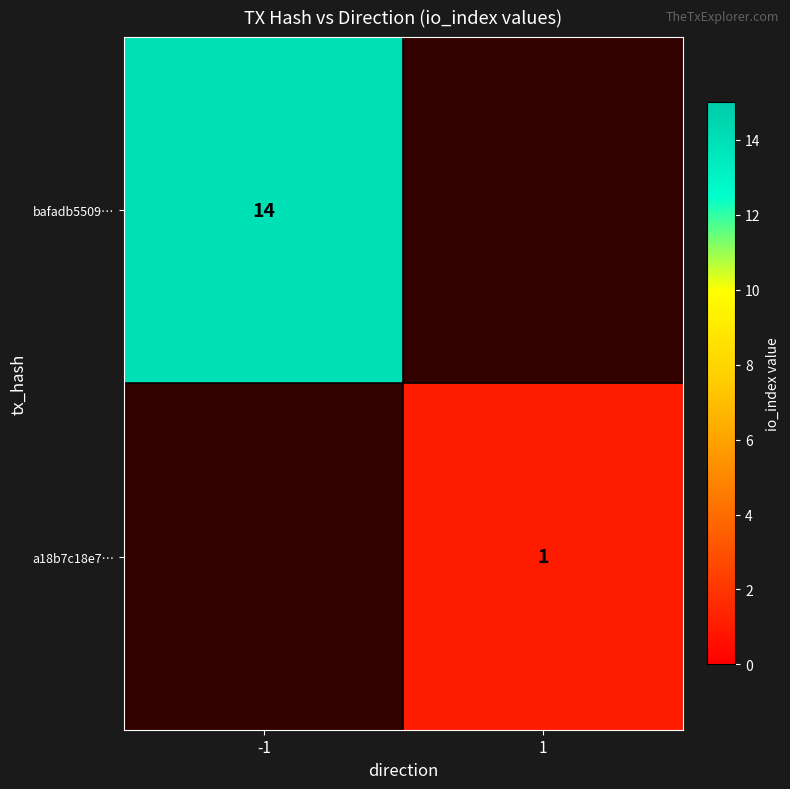

At how many categories does at least one series exceed 9?

1